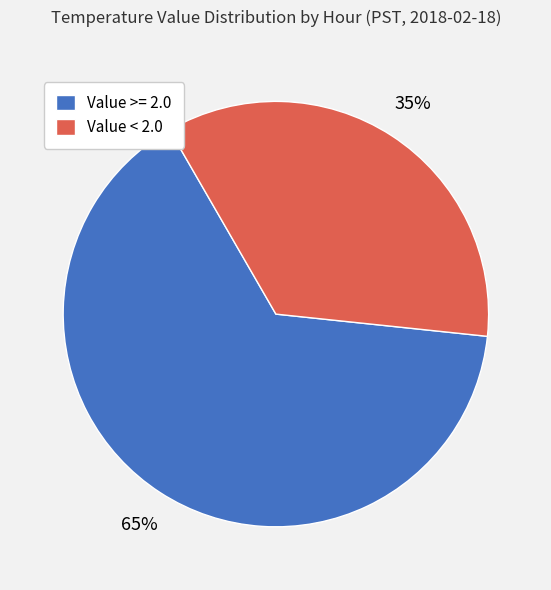

To the nearest percent, what is the difference between the largest and smallest slice percentages?

30%